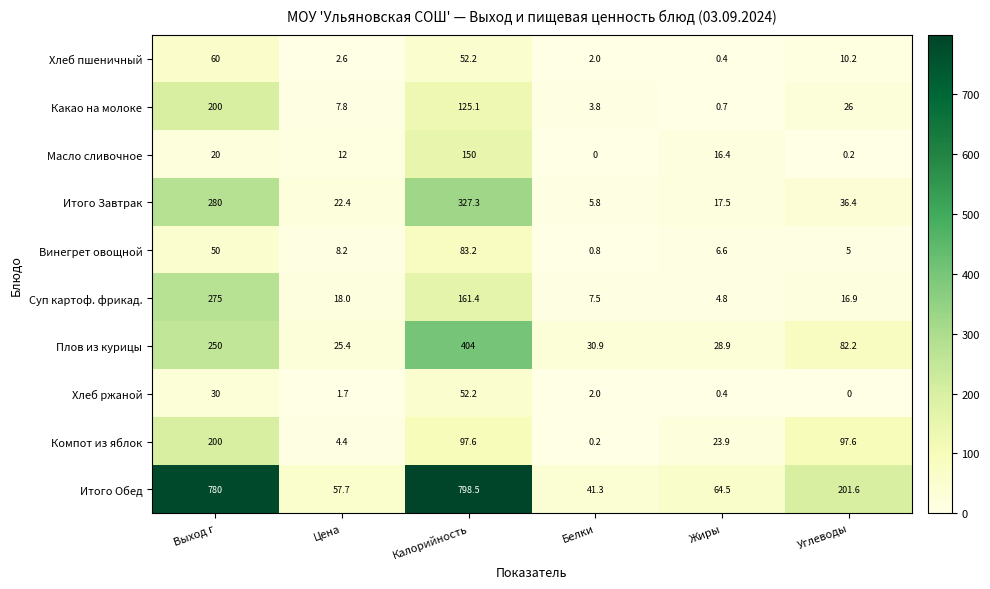

How many series are shown in this chart?

10